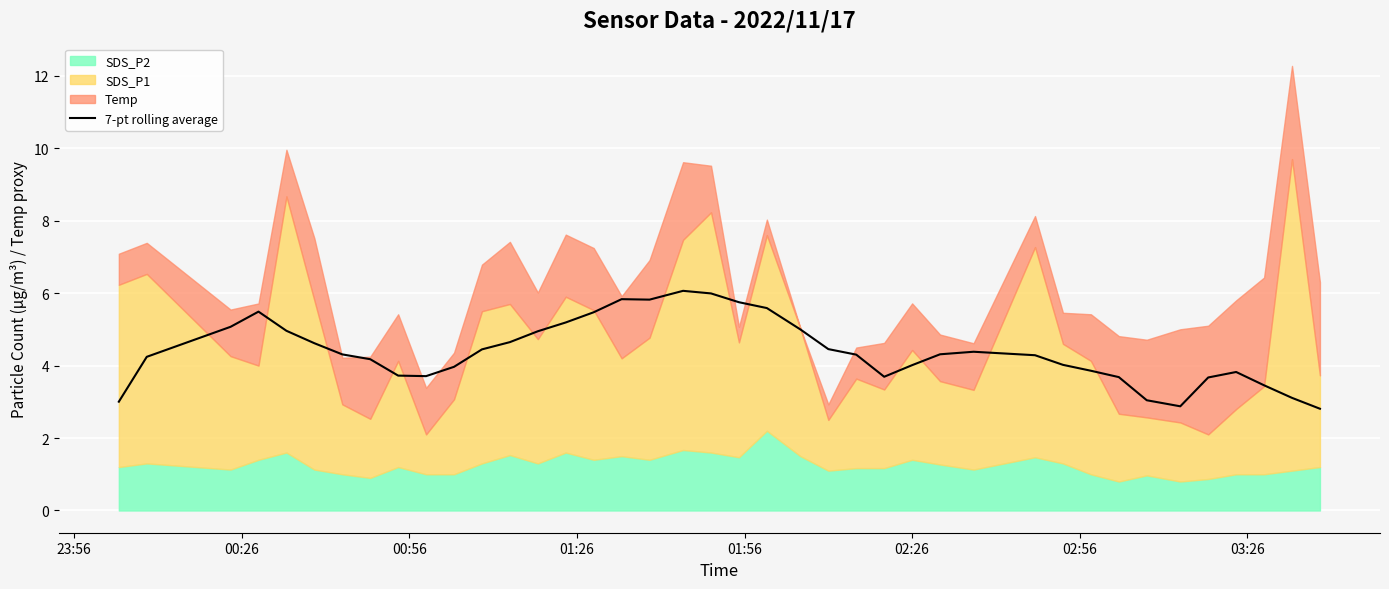

What is the smallest value displayed?

2.8